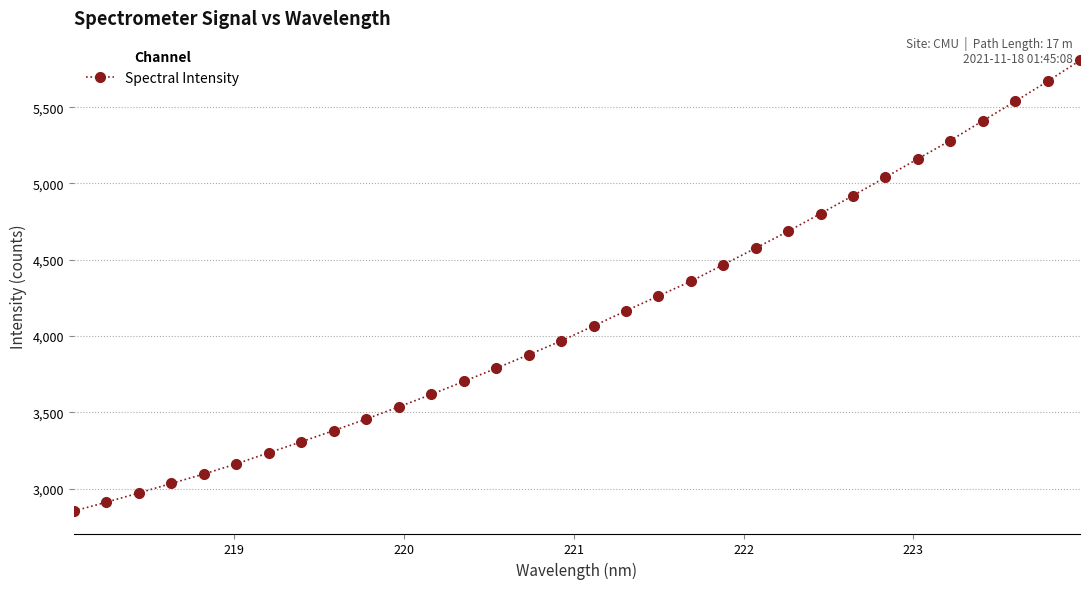

True or false: the data has more than 2 interior local peaks.

False